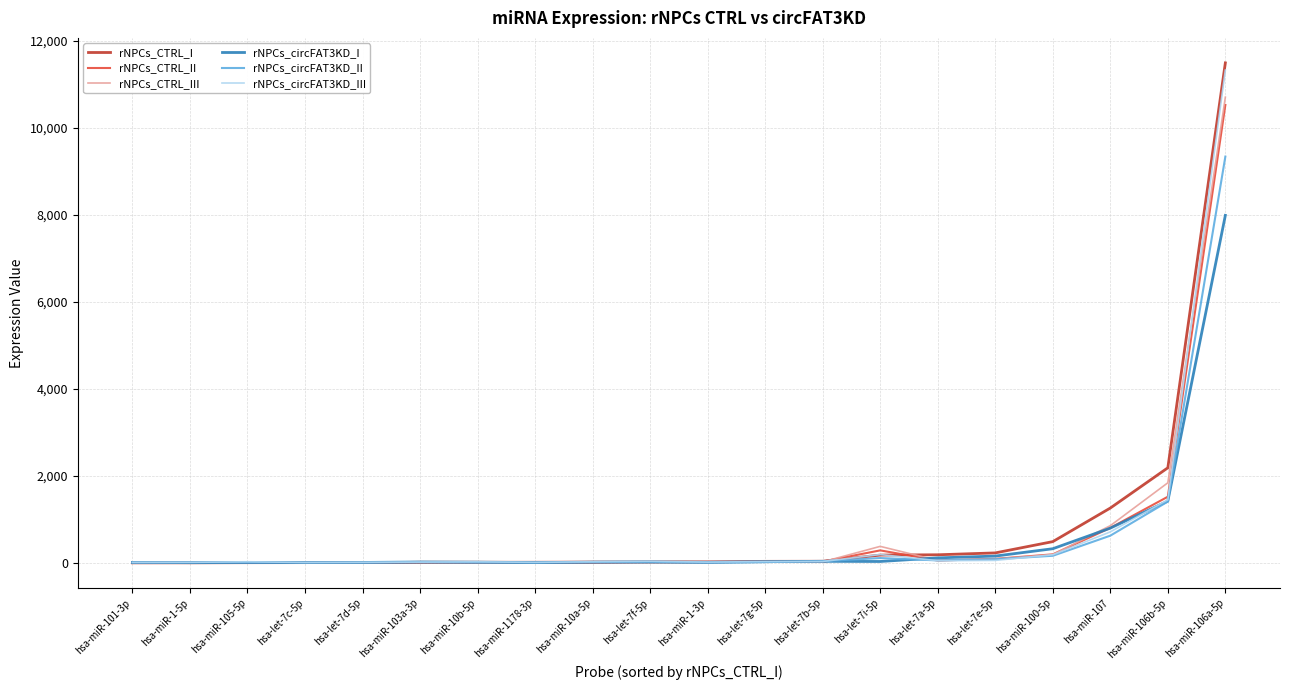

What is the sum of all rNPCs_circFAT3KD_II values?

12138